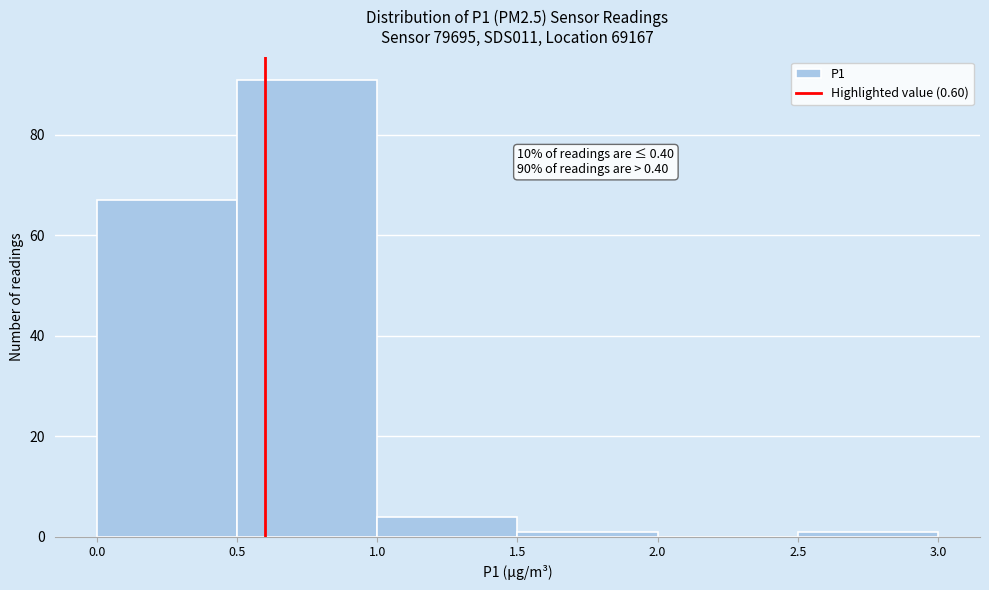

Which range on the x-axis has the tallest bar?

0.5 to 1.0